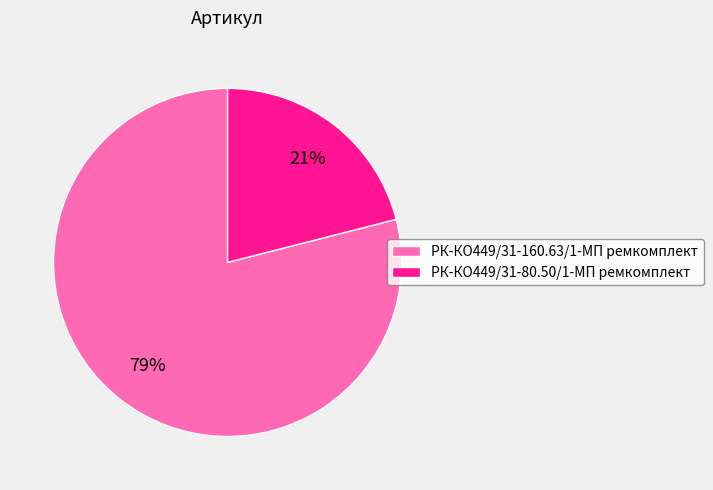

Which category accounts for the majority?

РК-КО449/31-160.63/1-МП ремкомплект